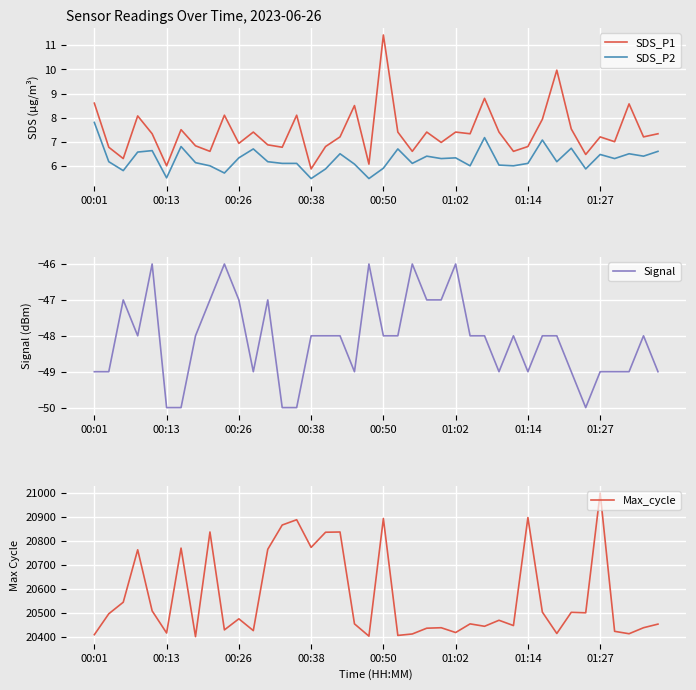

What is the label of the 14th point from the left?

13